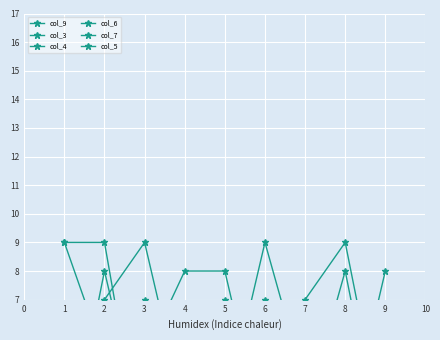

Is it true that col_9 equals 2 at 8?

True